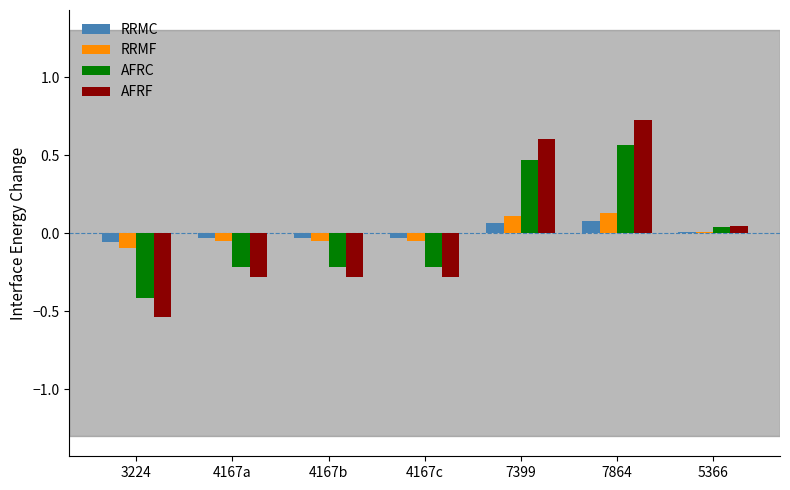

Which series has the widest spread of values?

AFRF